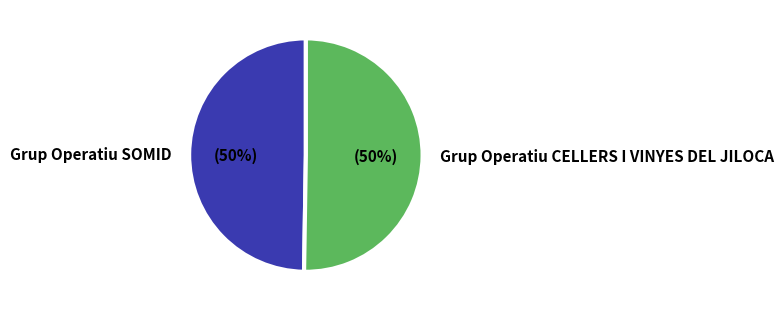

How many slices are in this pie chart?

2